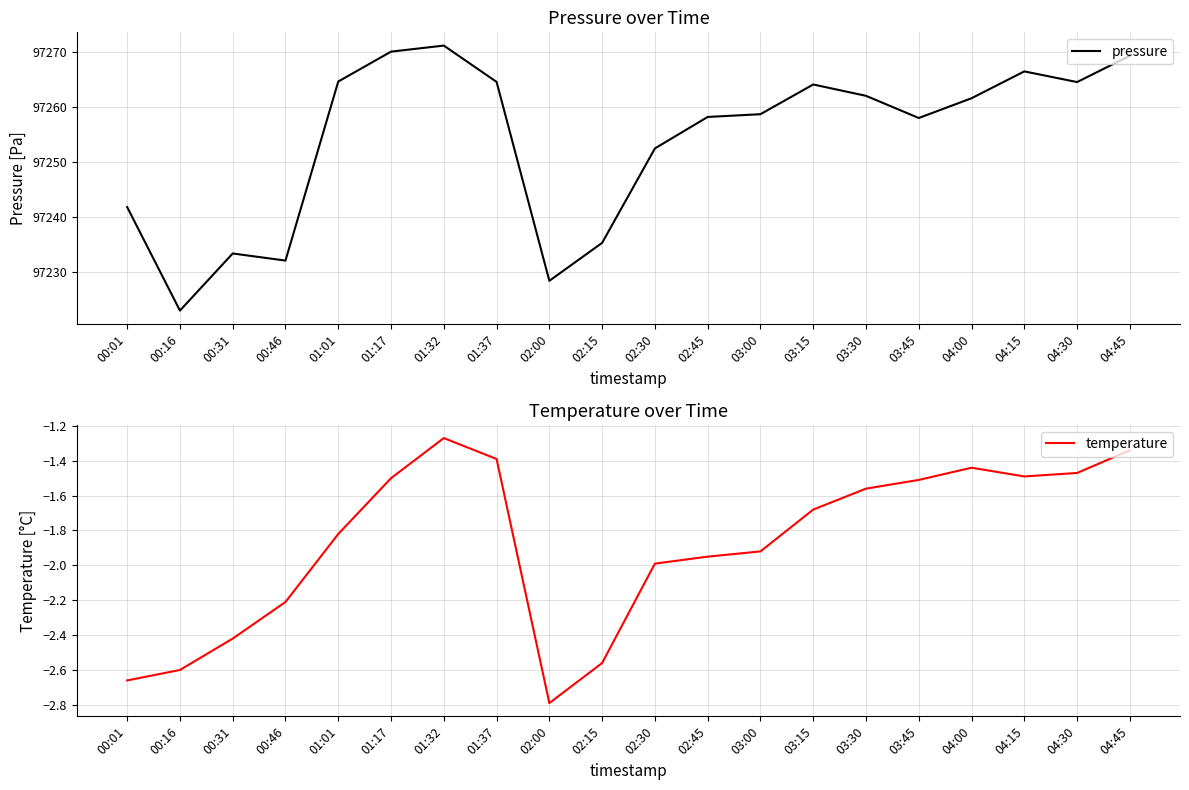

What is the total value across all series at 00:31?

97231.0